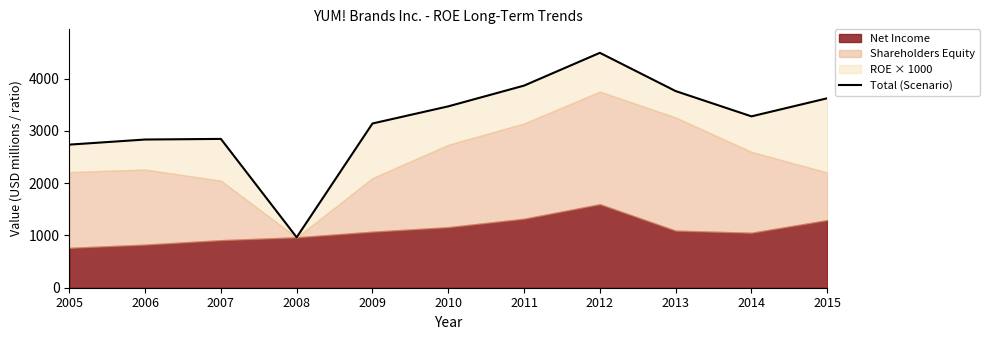

What is the difference between the maximum and second lowest values?

1755.5